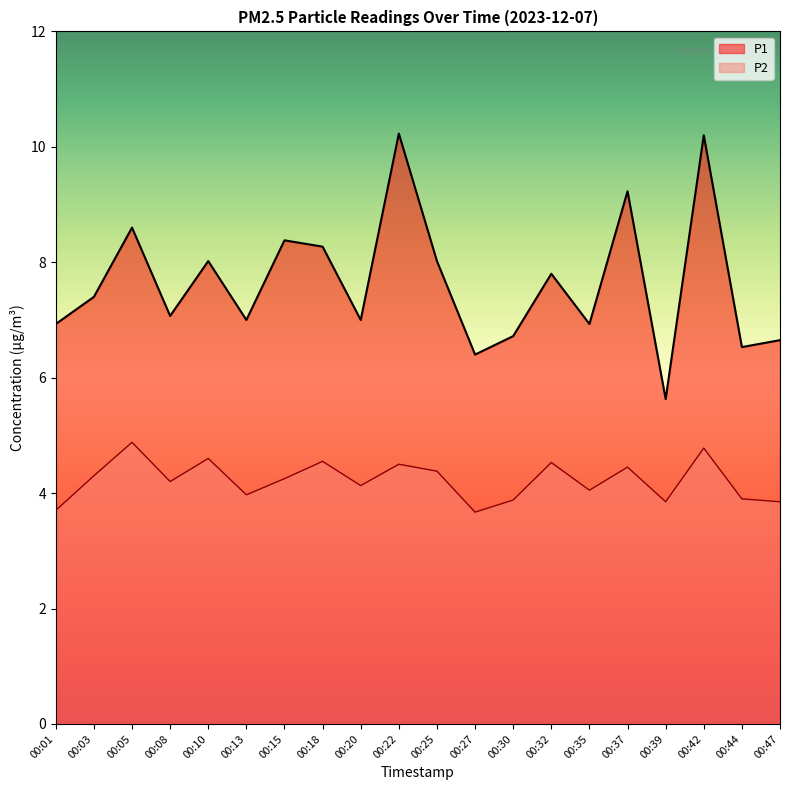

Reading right to left, transcribe all the data shown in this chart.

P1: 00:47=6.7	00:44=6.5	00:42=10.2	00:39=5.6	00:37=9.2	00:35=6.9	00:32=7.8	00:30=6.7	00:27=6.4	00:25=8.0	00:22=10.2	00:20=7.0	00:18=8.3	00:15=8.4	00:13=7.0	00:10=8.0	00:08=7.1	00:05=8.6	00:03=7.4	00:01=6.9
P2: 00:47=3.9	00:44=3.9	00:42=4.8	00:39=3.9	00:37=4.5	00:35=4.0	00:32=4.5	00:30=3.9	00:27=3.7	00:25=4.4	00:22=4.5	00:20=4.1	00:18=4.5	00:15=4.2	00:13=4.0	00:10=4.6	00:08=4.2	00:05=4.9	00:03=4.3	00:01=3.7